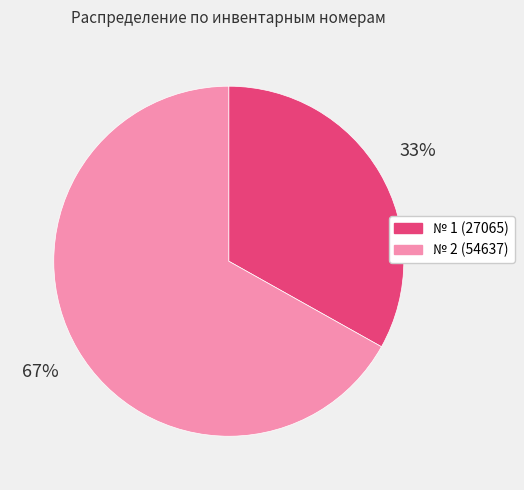

Is there a majority slice in this chart?

Yes